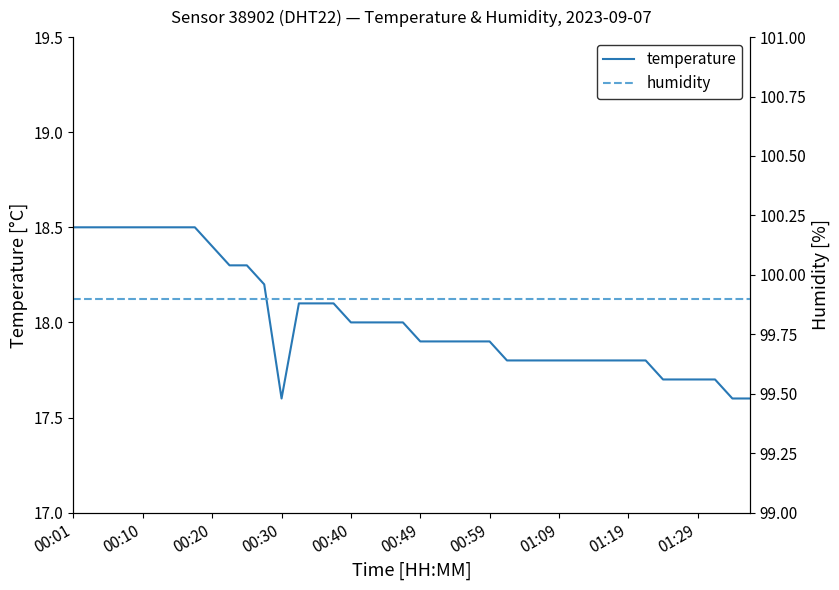

What is the difference between the maximum and second lowest values in the temperature series?

0.9